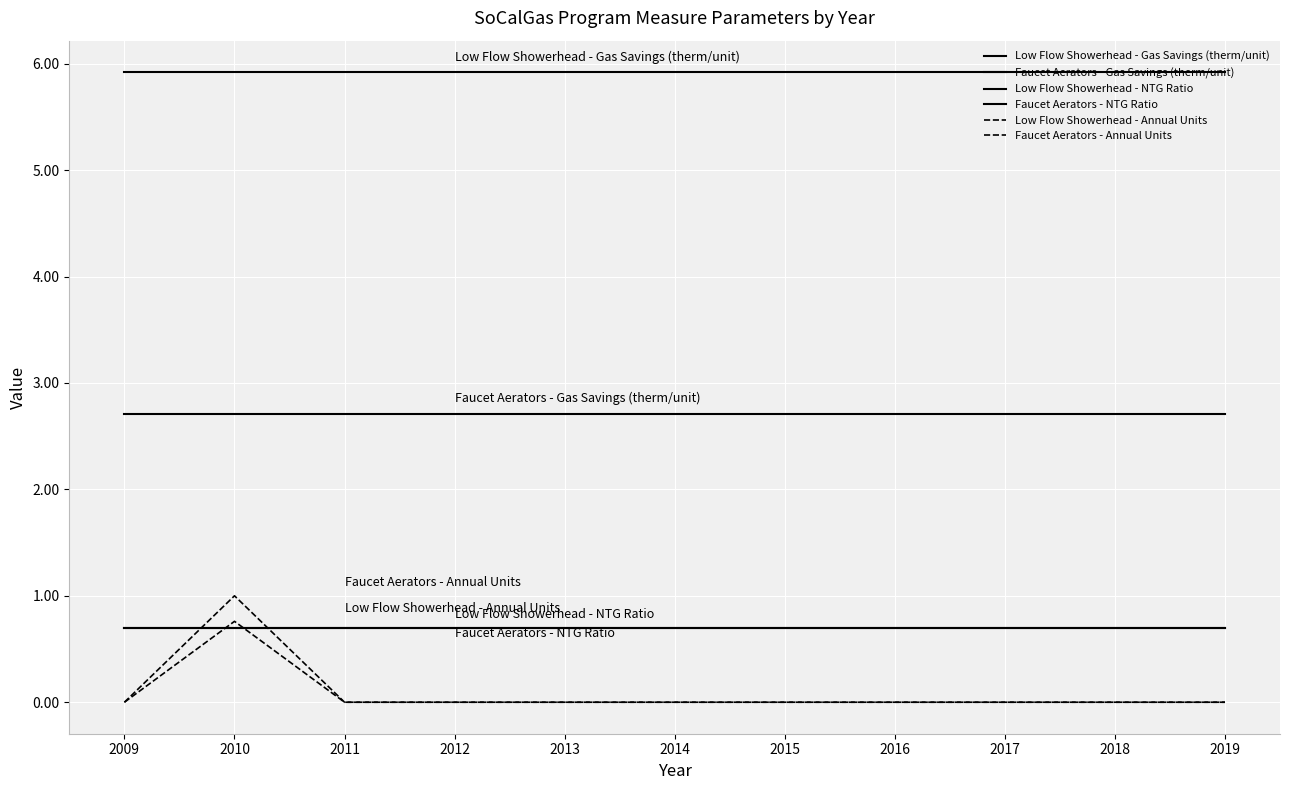

At which category is the sum across all series the highest?

2010